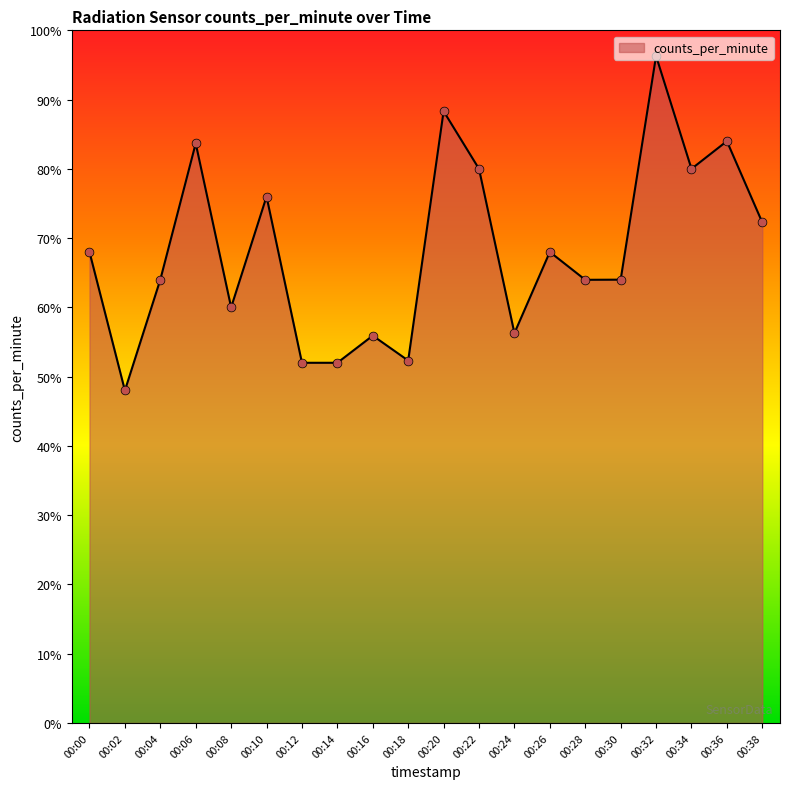

Approximately how many times larger is the value at 00:20 compared to 00:28?

1.4